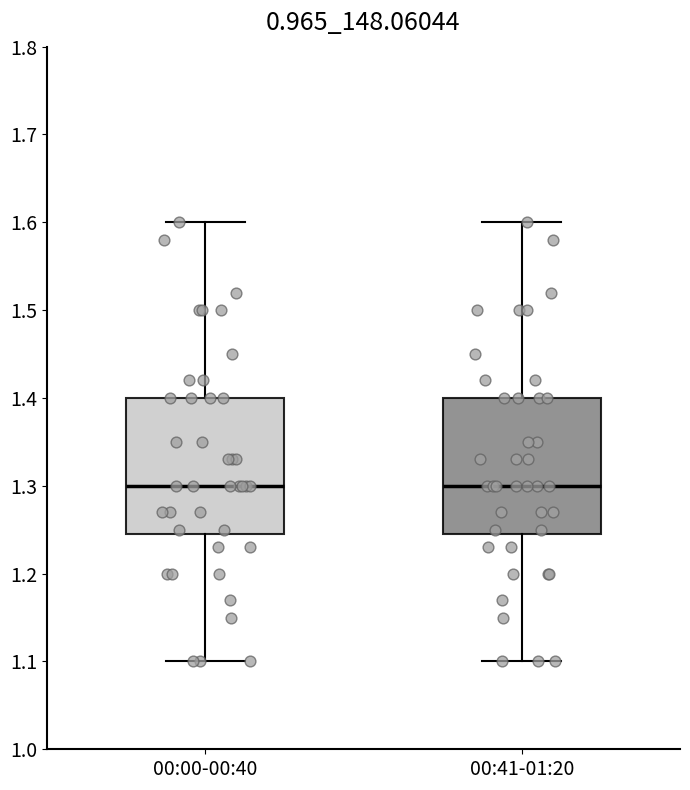

Where does the upper whisker of the box for 00:00-00:40 end on the y-axis? The values are not printed on the chart, so give them approximately, as read against the axis.

1.60